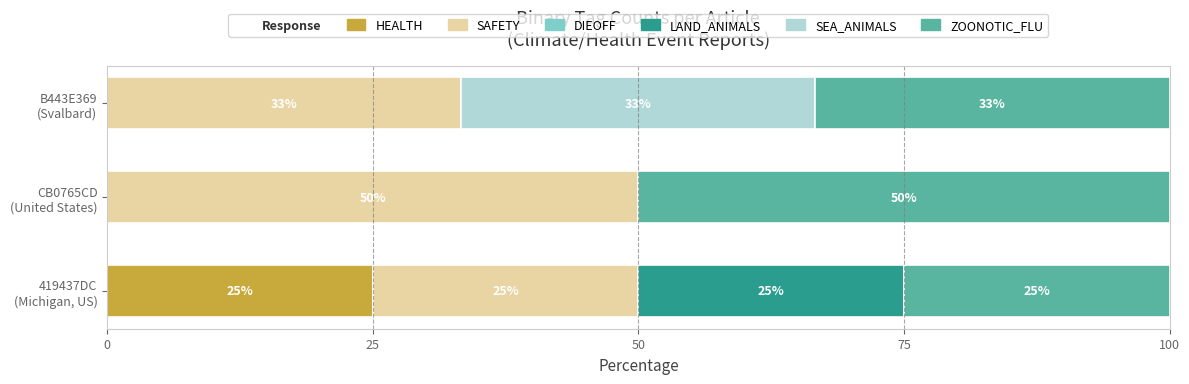

What is the maximum value for HEALTH?

25.0